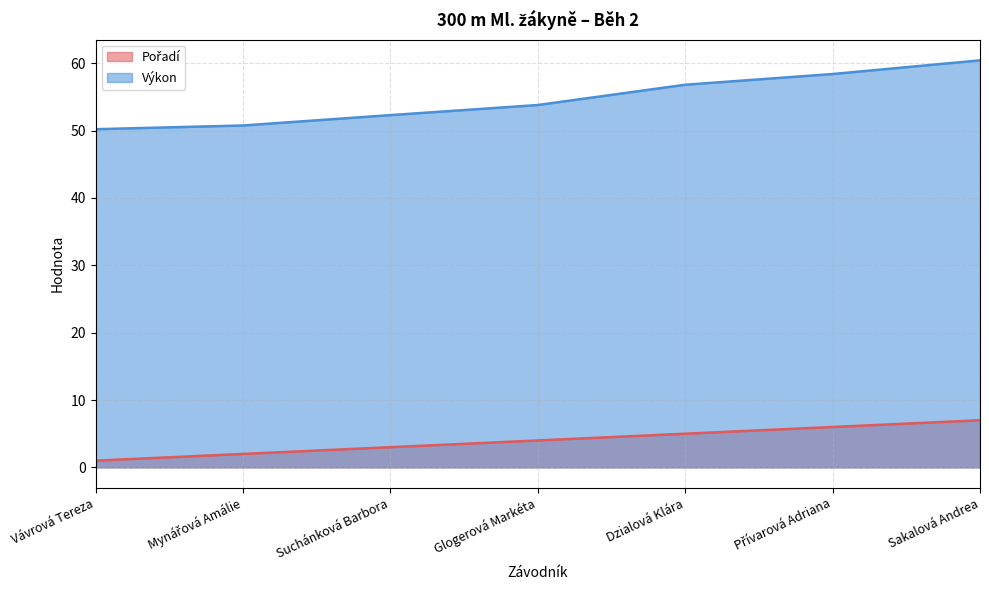

Which label corresponds to the smallest value in the chart?

Vávrová Tereza